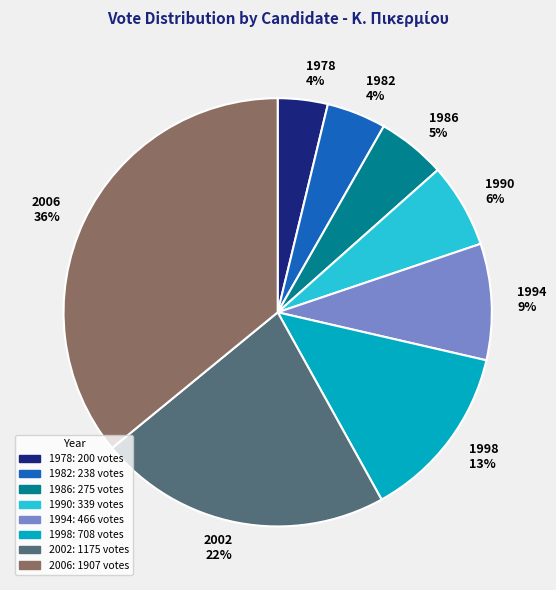

How many segments does this pie chart have?

8